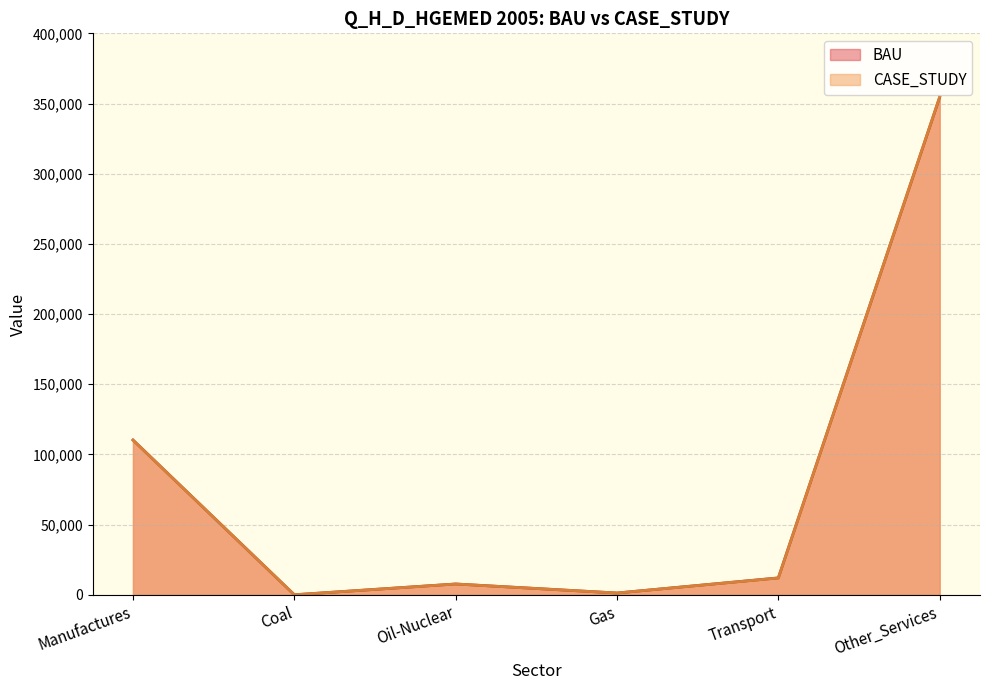

Reading left to right, transcribe all the data shown in this chart.

CASE_STUDY: Manufactures=110248.0	Coal=34.1	Oil-Nuclear=7682.2	Gas=1281.0	Transport=11990.4	Other_Services=354676.8
BAU: Manufactures=110283.4	Coal=34.2	Oil-Nuclear=7723.3	Gas=1280.6	Transport=12055.3	Other_Services=354467.7